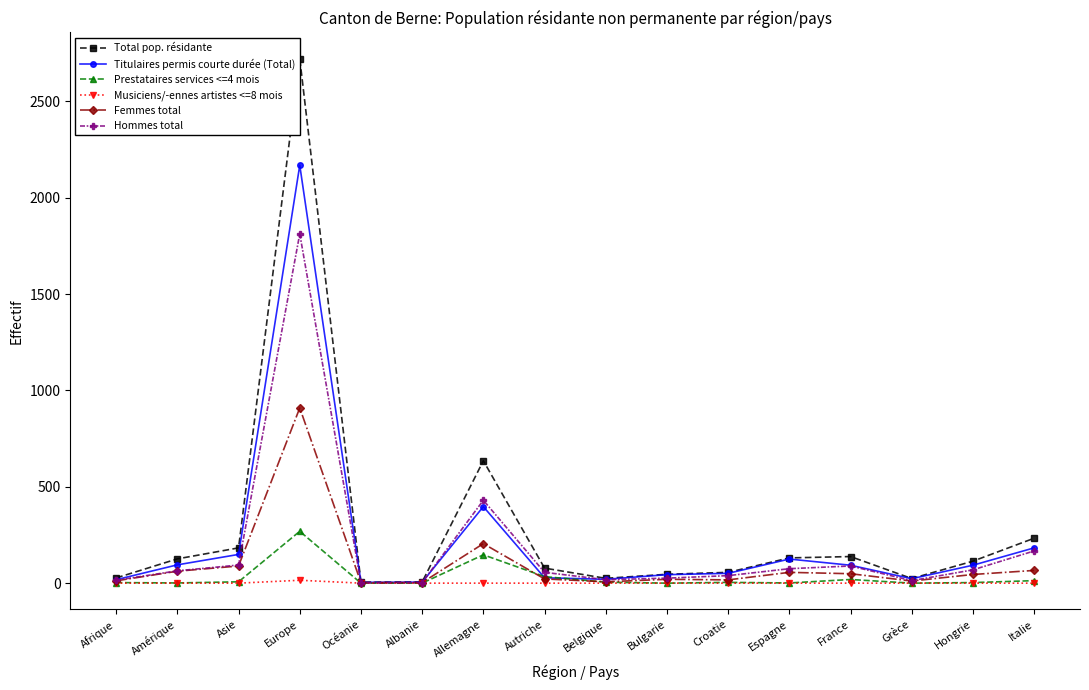

What is the maximum value for Hommes total?

1812